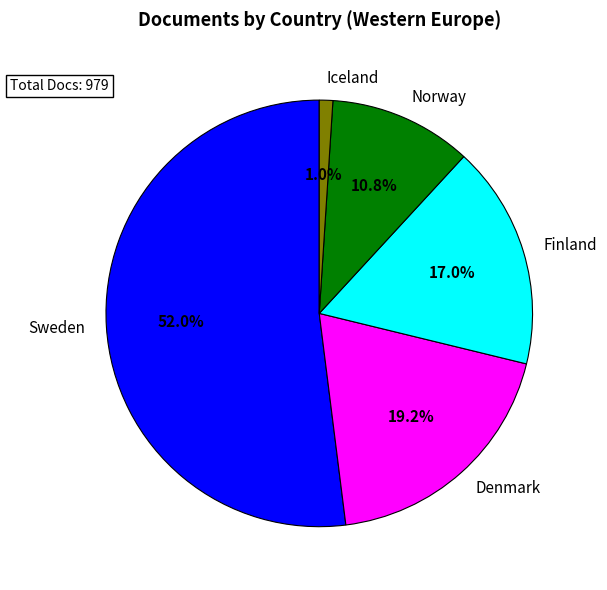

What percentage is NOT represented by Norway?

89.2%